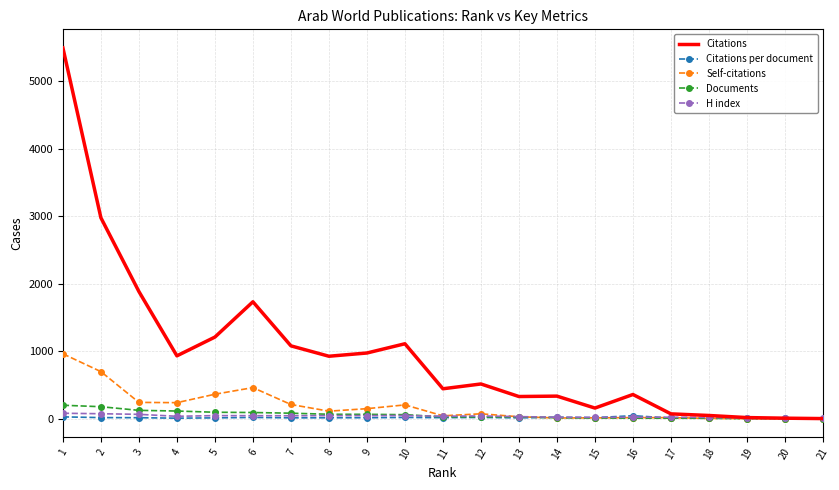

At which label does Citations first exceed 515?

1